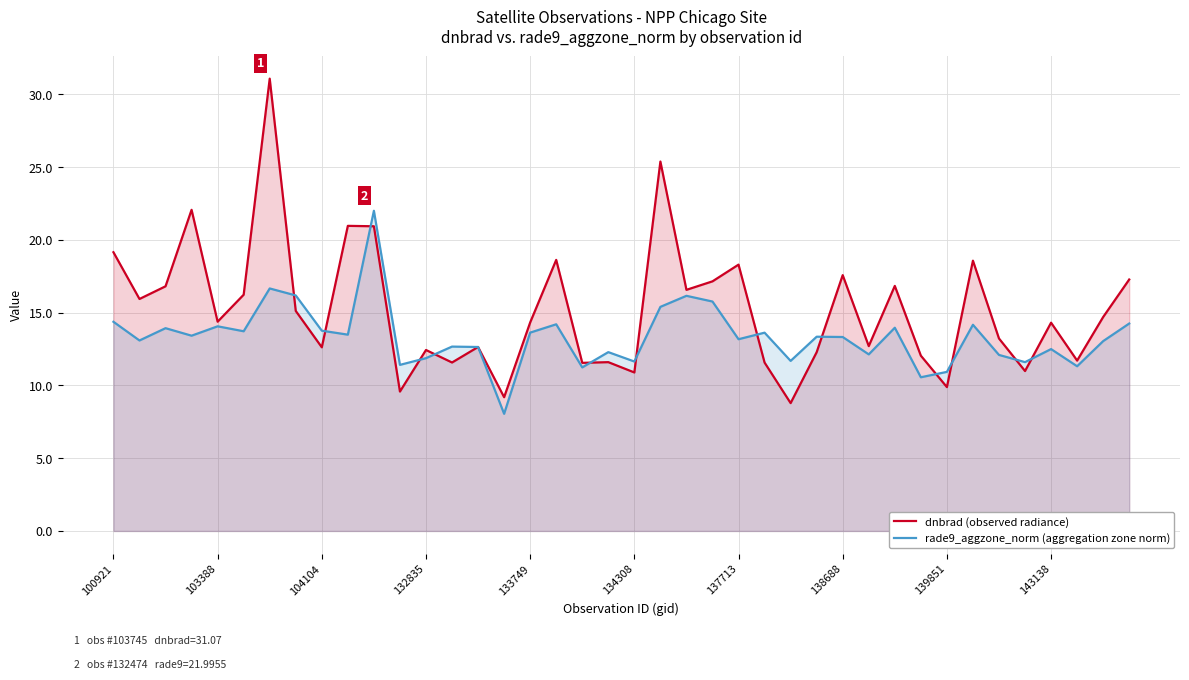

True or false: rade9_aggzone_norm (aggregation zone norm) and dnbrad (observed radiance) intersect in this chart.

True